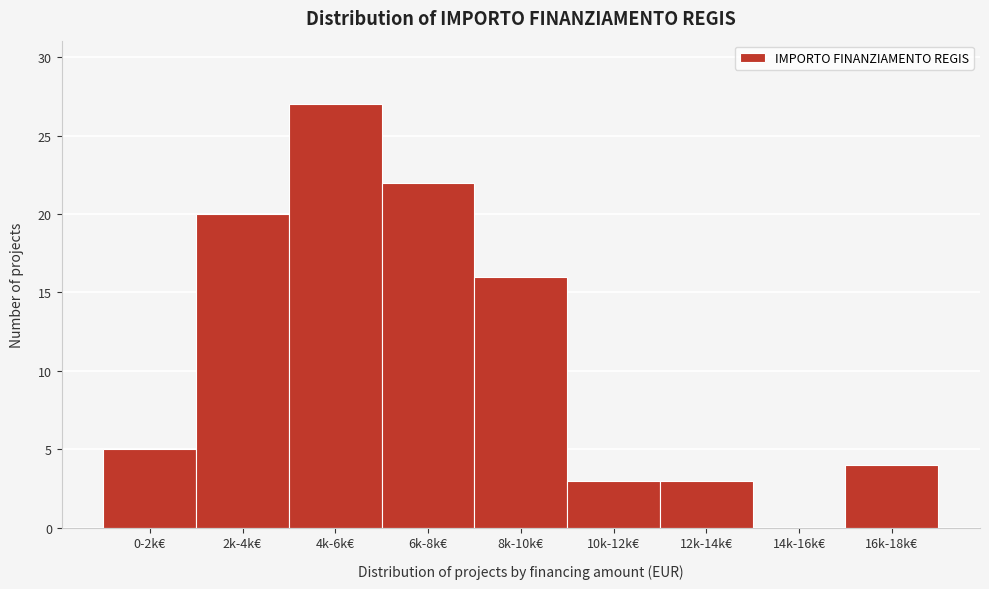

Reading left to right, list all the values displayed in this chart.

0-2k€=5	2k-4k€=20	4k-6k€=27	6k-8k€=22	8k-10k€=16	10k-12k€=3	12k-14k€=3	14k-16k€=0	16k-18k€=4